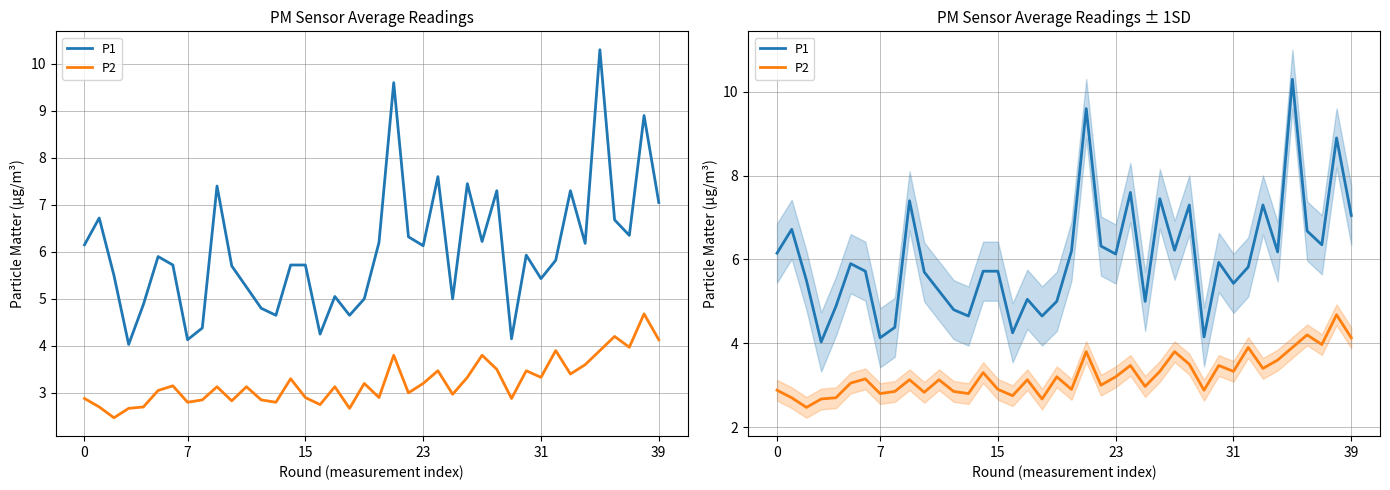

What is the spread (max minus min) of values at 0?

3.3